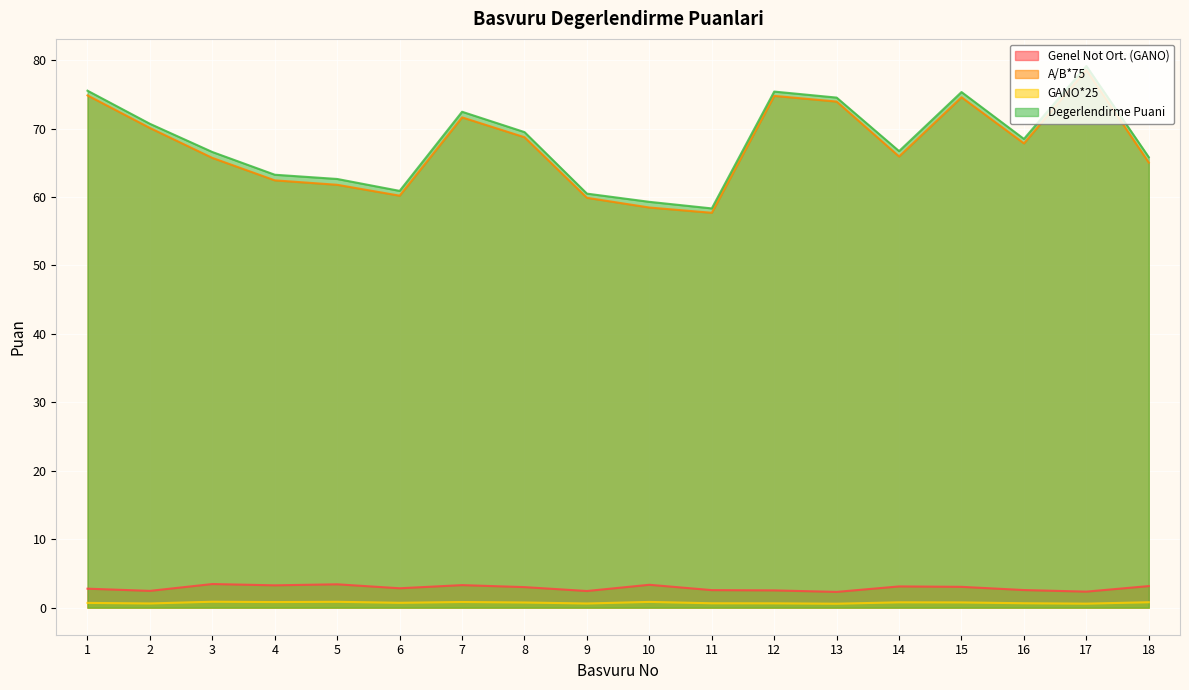

Reading right to left, extract all data points from this chart.

Genel Not Ort. (GANO): 18=3.1	17=2.3	16=2.6	15=3.0	14=3.1	13=2.3	12=2.5	11=2.6	10=3.3	9=2.4	8=3.0	7=3.3	6=2.8	5=3.4	4=3.3	3=3.5	2=2.5	1=2.8
A/B*75: 18=65.0	17=78.6	16=67.8	15=74.6	14=65.9	13=73.9	12=74.8	11=57.7	10=58.5	9=59.9	8=68.7	7=71.6	6=60.2	5=61.8	4=62.4	3=65.7	2=70.1	1=74.8
GANO*25: 18=0.8	17=0.6	16=0.6	15=0.8	14=0.8	13=0.6	12=0.6	11=0.6	10=0.8	9=0.6	8=0.8	7=0.8	6=0.7	5=0.9	4=0.8	3=0.9	2=0.6	1=0.7
Degerlendirme Puani: 18=65.8	17=79.1	16=68.5	15=75.3	14=66.7	13=74.5	12=75.4	11=58.3	10=59.3	9=60.5	8=69.5	7=72.5	6=60.9	5=62.6	4=63.2	3=66.6	2=70.7	1=75.5